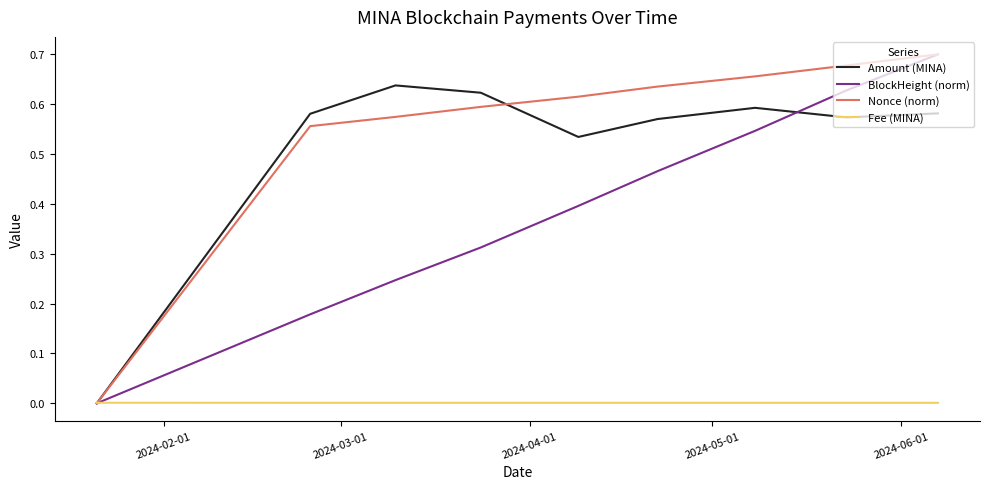

True or false: Nonce (norm) has more than 0 points higher than both neighbors.

False